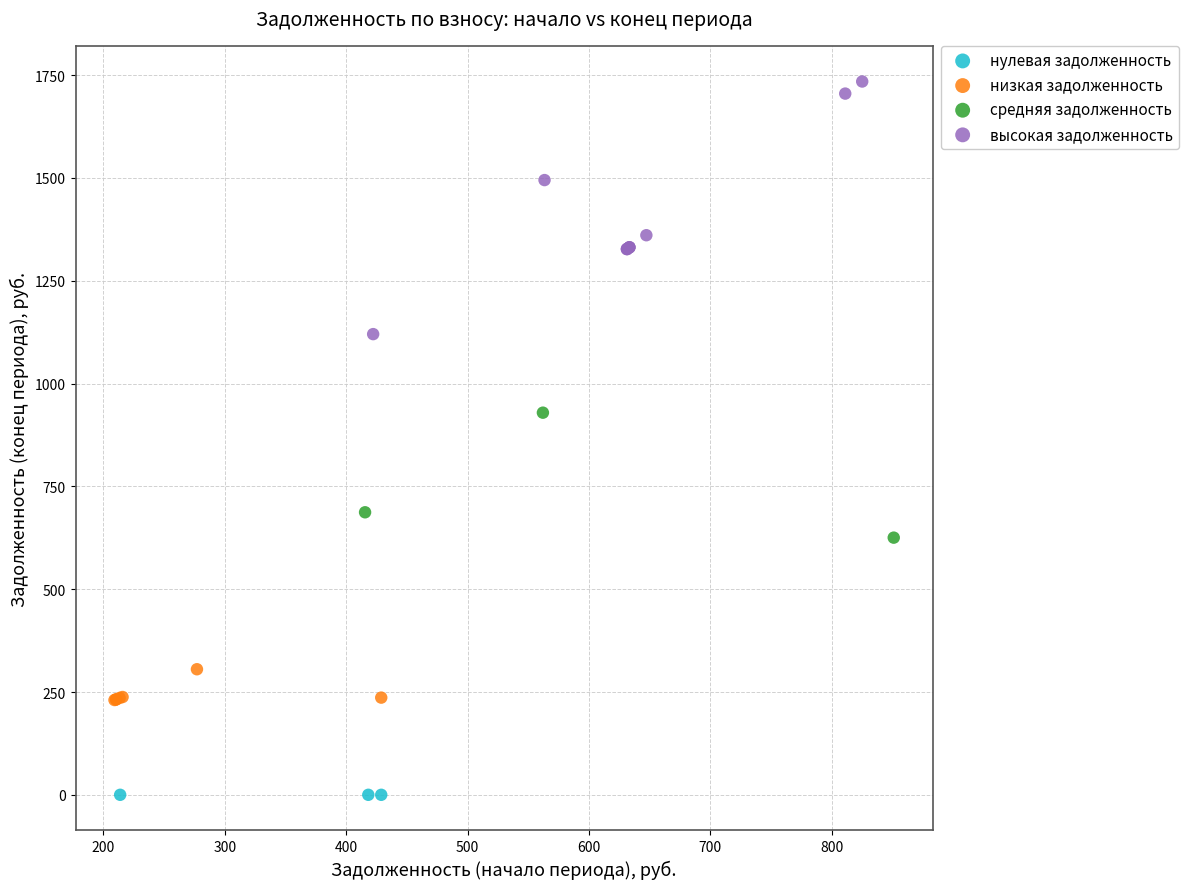

Which series contains the lowest Y value?

нулевая задолженность